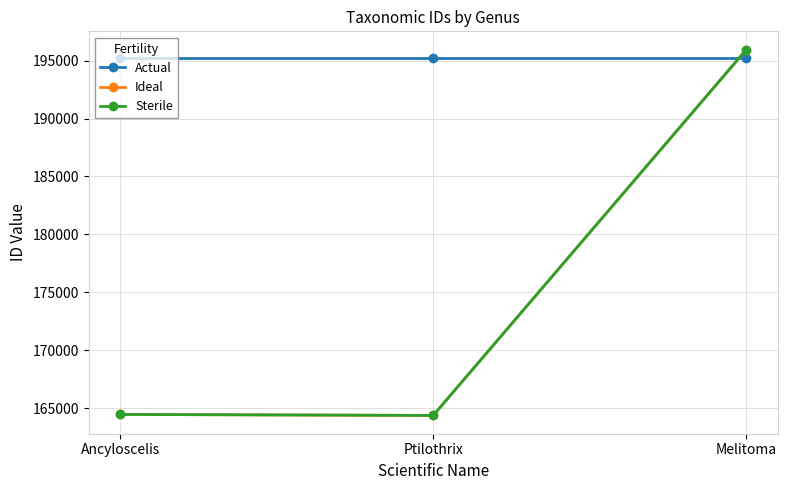

At how many categories does at least one series exceed 183356?

3